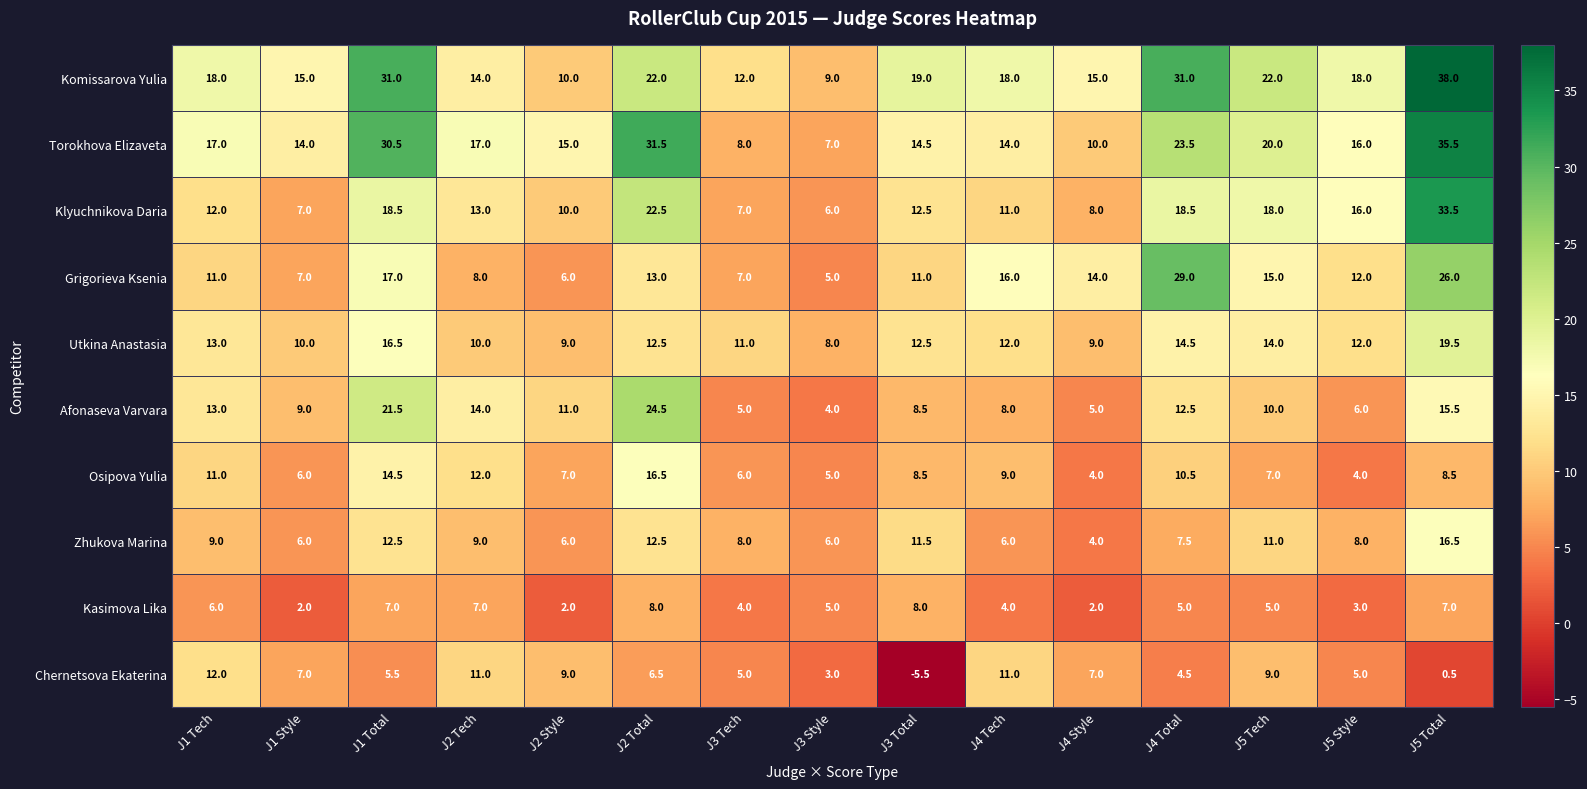

What is the maximum value shown in the chart?

38.0